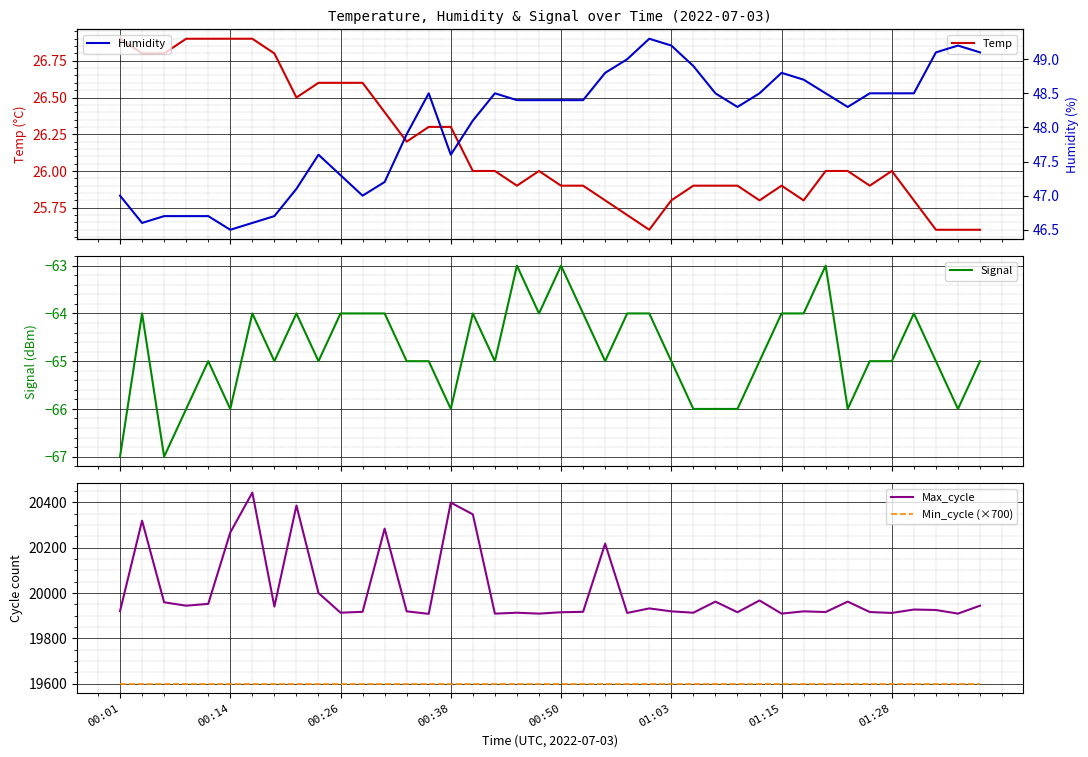

What is the maximum value for Signal?

-63